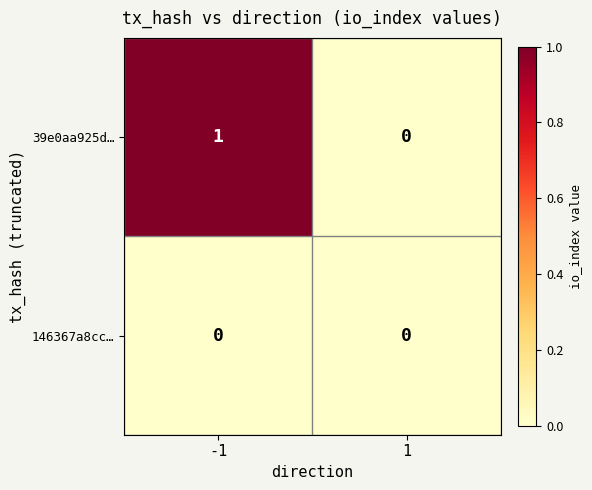

Reading left to right, list all the values displayed in this chart.

39e0aa925d…: 1	0
146367a8cc…: 0	0